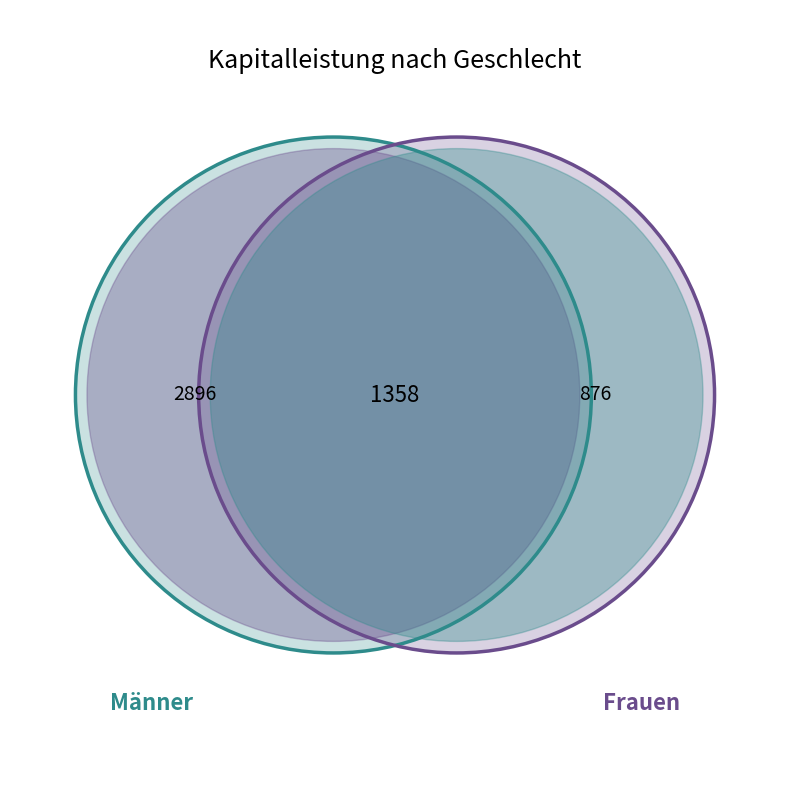

To the nearest percent, what portion does Frauen represent?

34%